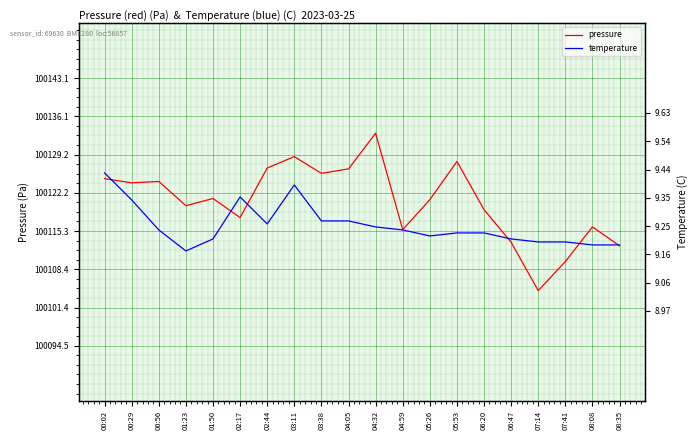

At how many categories does at least one series exceed 89845?

20